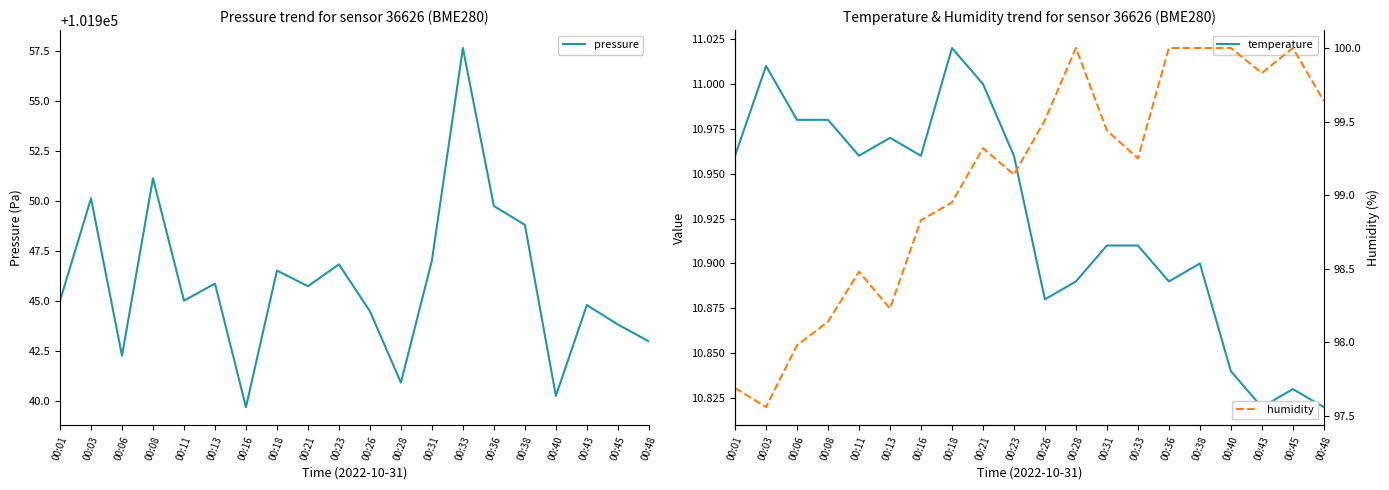

Where is the first local maximum for humidity?

00:11